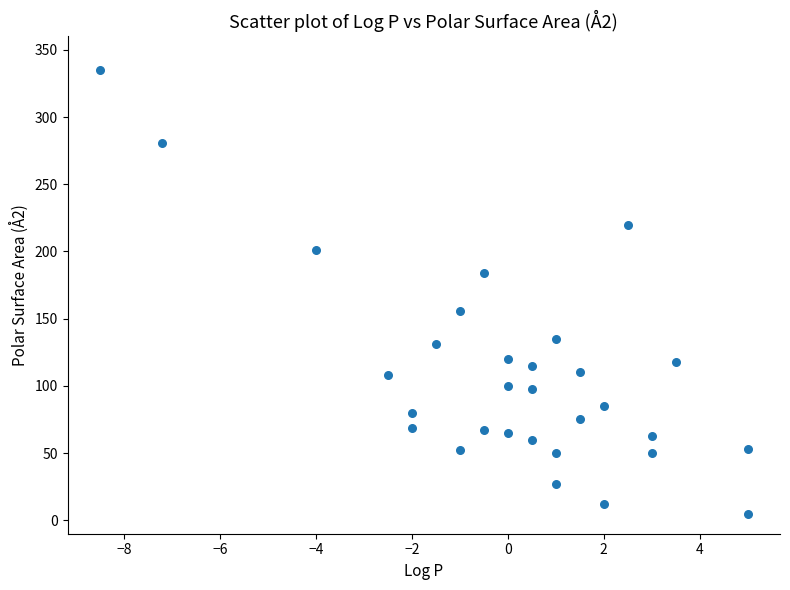

What is the range of Y values (max minus min)?

330